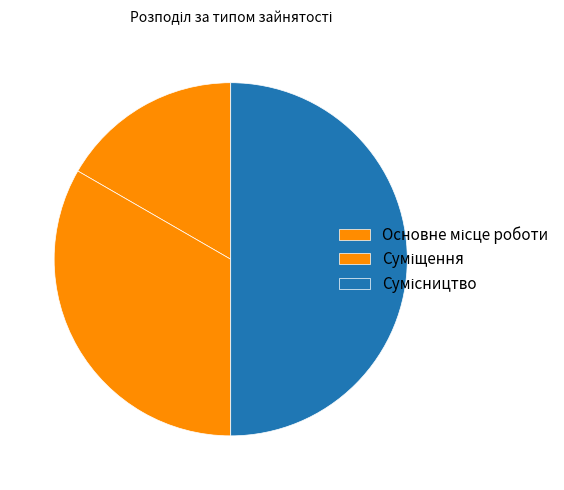

To the nearest percent, what percentage of the pie is Сумісництво?

50%